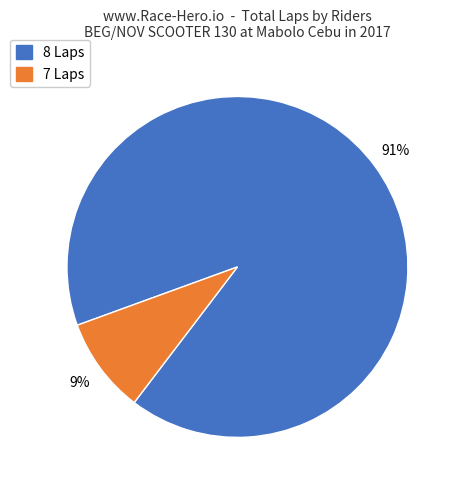

To the nearest percent, what is the average slice percentage?

50%